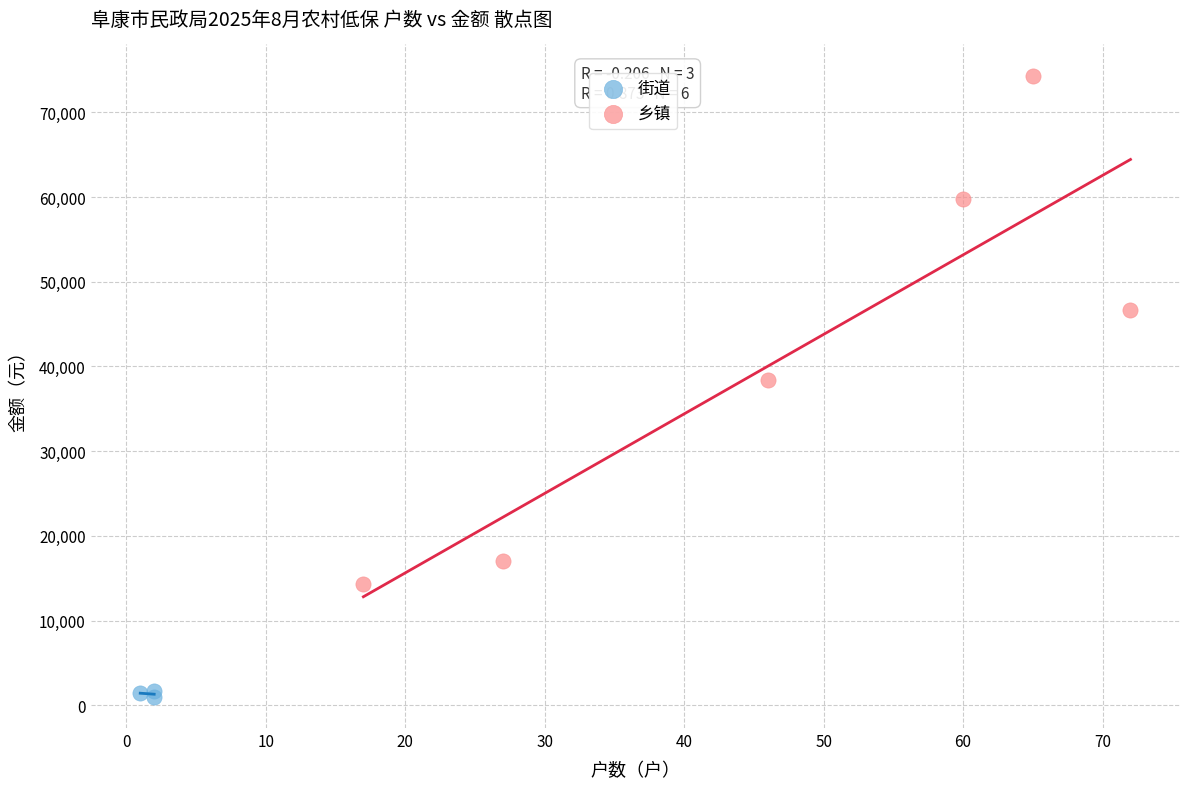

Which series has the widest spread of Y values?

乡镇